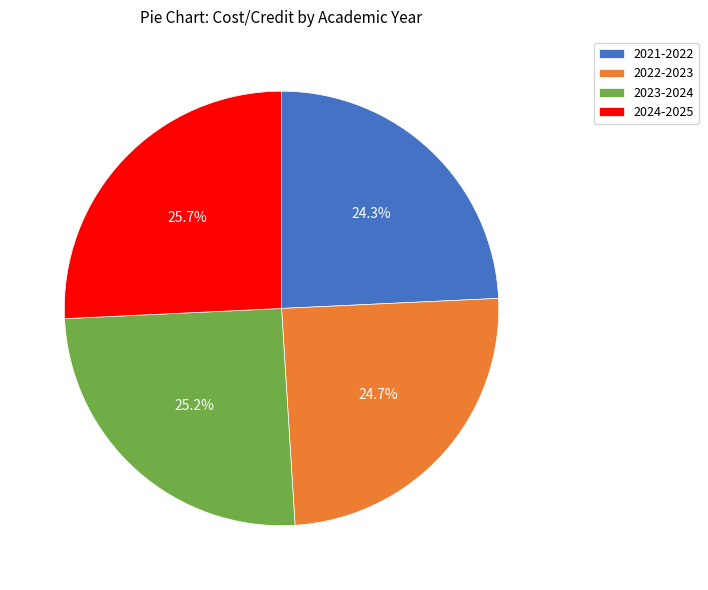

Count the number of slices in the pie.

4